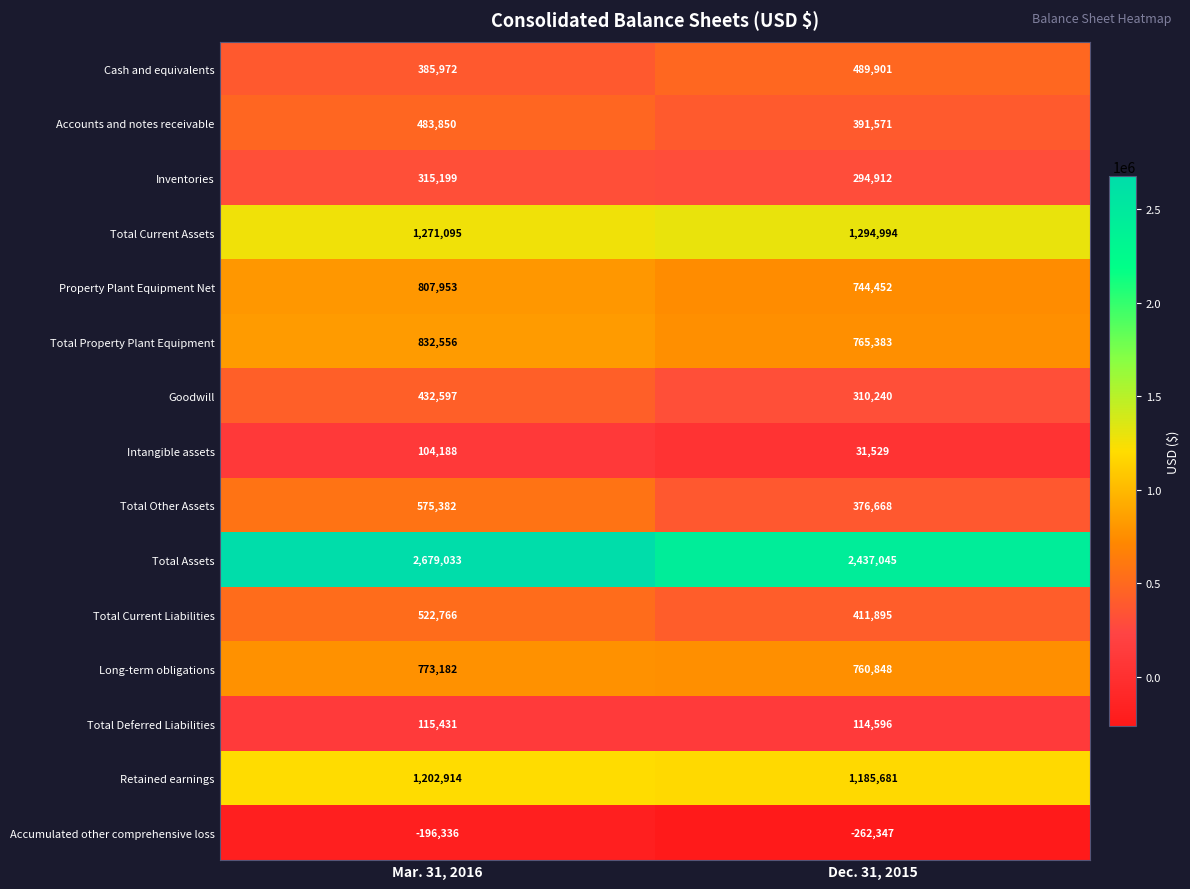

Rank the series by their maximum value, from highest to lowest.

Total Assets, Total Current Assets, Retained earnings, Total Property Plant Equipment, Property Plant Equipment Net, Long-term obligations, Total Other Assets, Total Current Liabilities, Cash and equivalents, Accounts and notes receivable, Goodwill, Inventories, Total Deferred Liabilities, Intangible assets, Accumulated other comprehensive loss